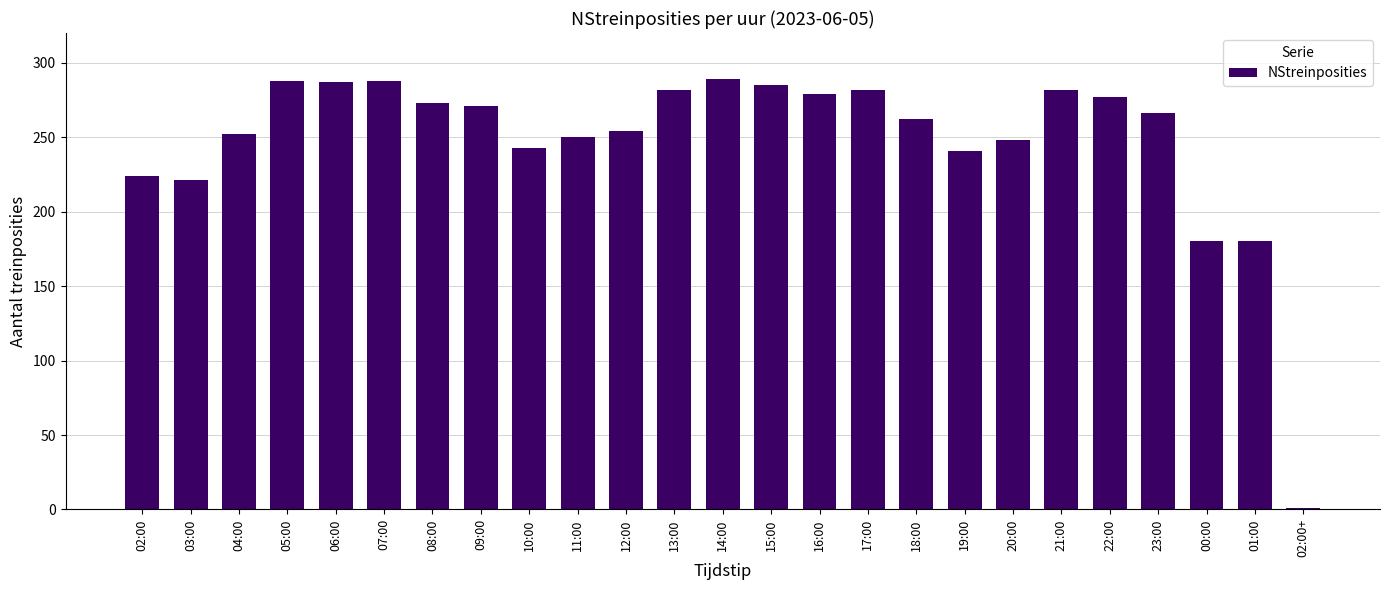

What is the change in value from 04:00 to 23:00?

+14